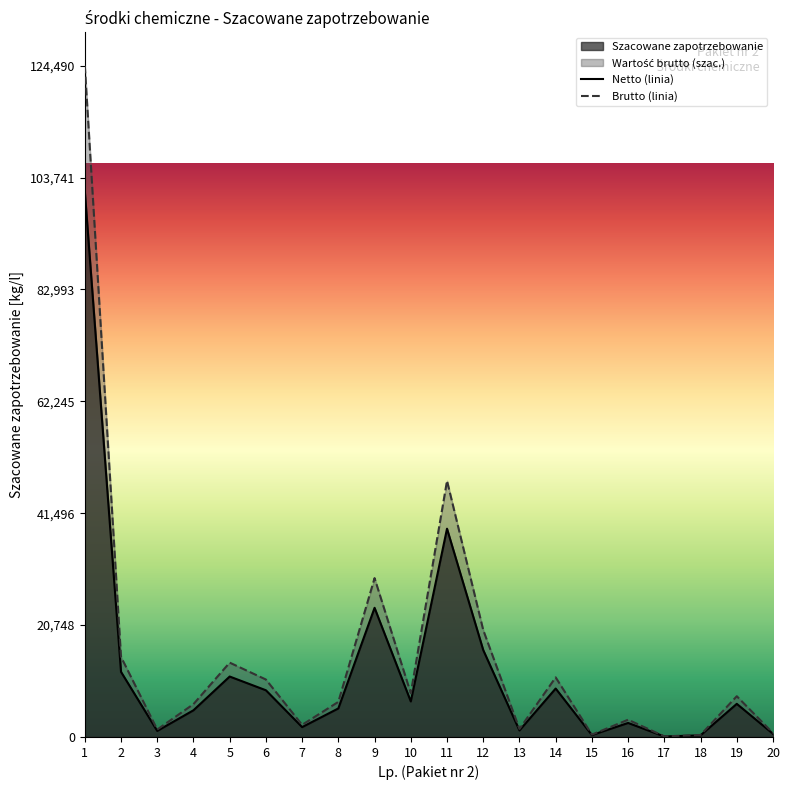

True or false: Wartość brutto [PLN] has a value of 17929.8 at 9.

False